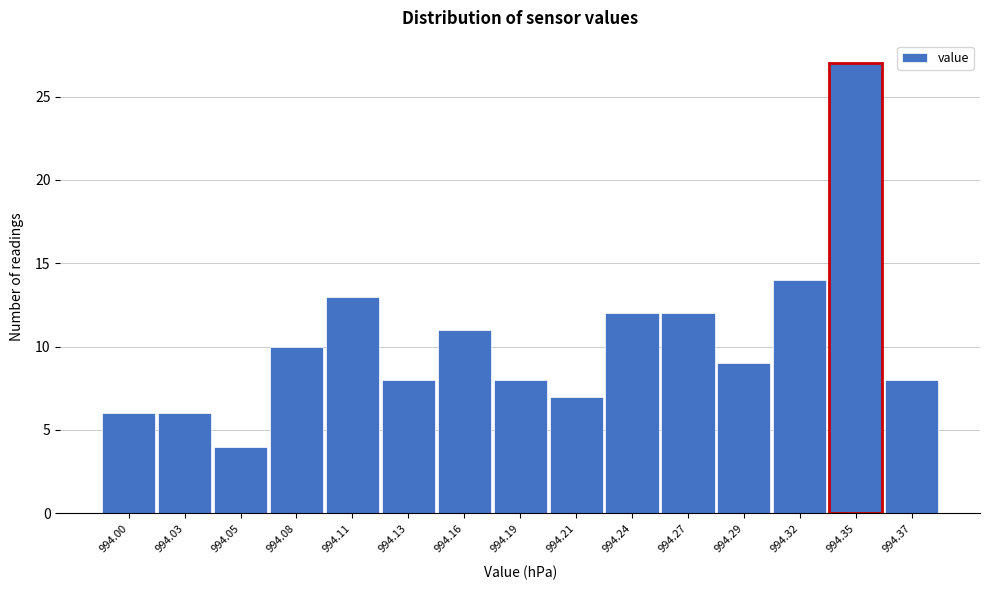

Reading left to right, transcribe all the data shown in this chart.

994.00=6	994.03=6	994.05=4	994.08=10	994.11=13	994.13=8	994.16=11	994.19=8	994.21=7	994.24=12	994.27=12	994.29=9	994.32=14	994.35=27	994.37=8